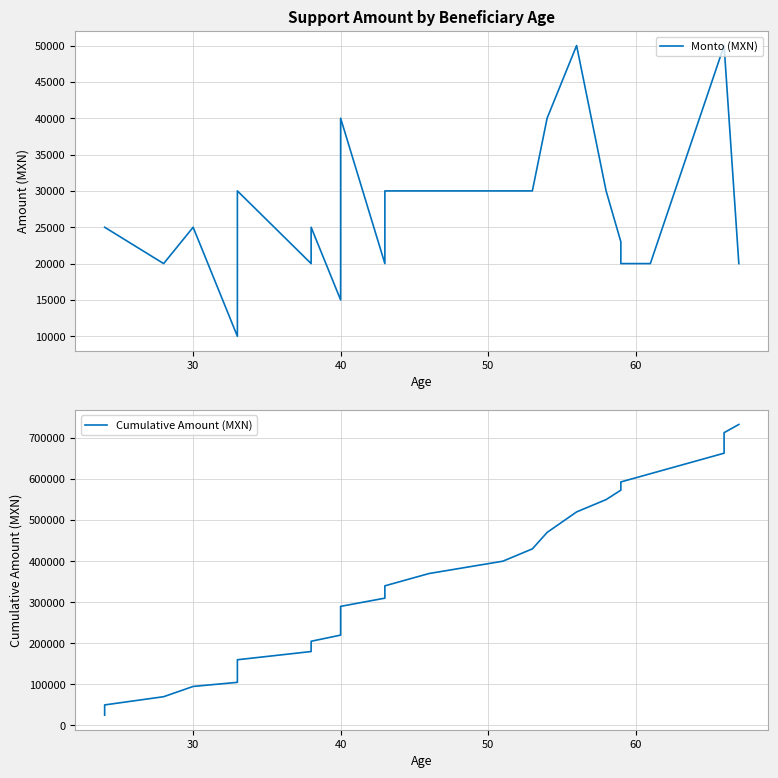

What is the greatest value displayed?

733000